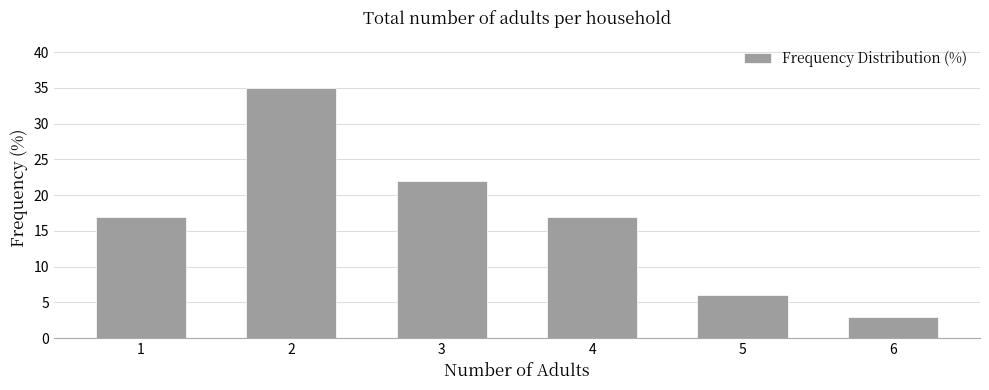

At which category does the chart reach its minimum across all series?

6